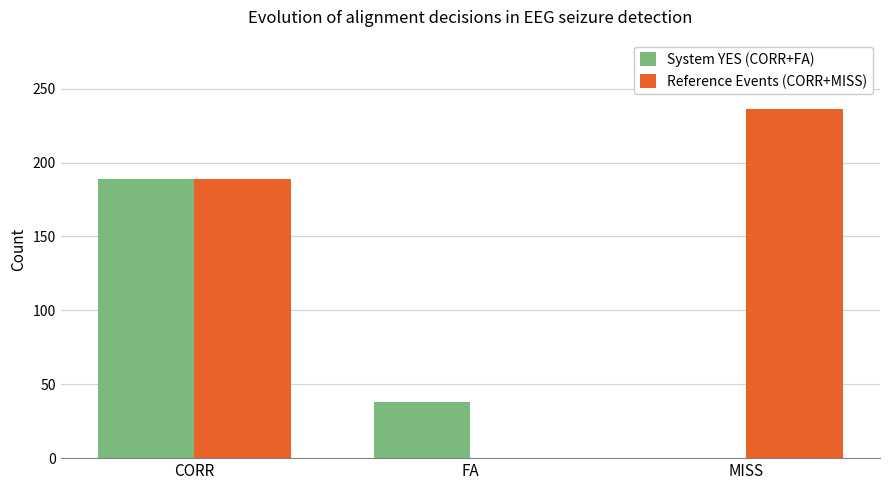

Are the bars grouped side by side (vs. stacked)?

Yes